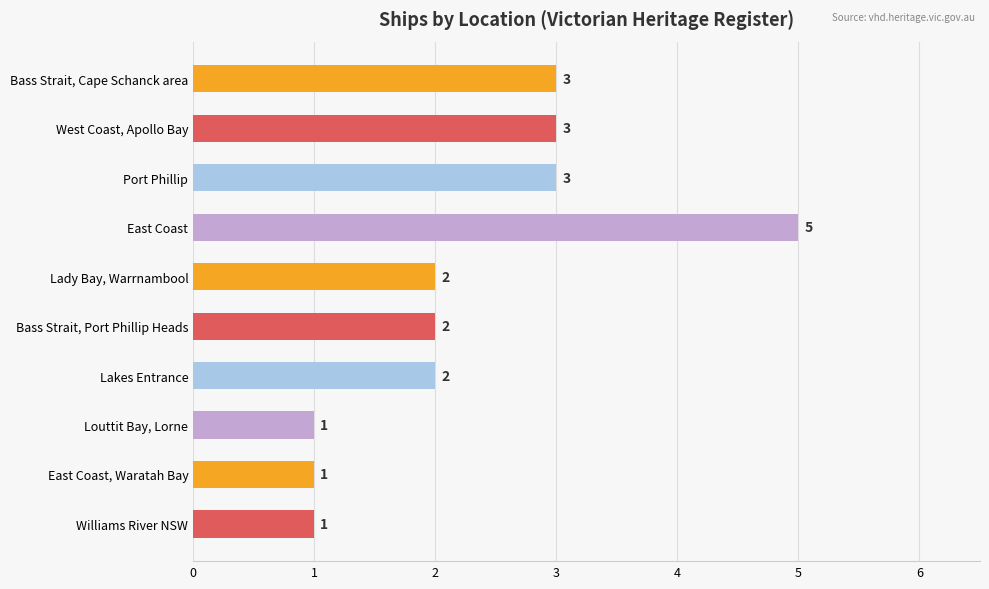

Between Bass Strait, Port Phillip Heads and West Coast, Apollo Bay, which is larger?

West Coast, Apollo Bay